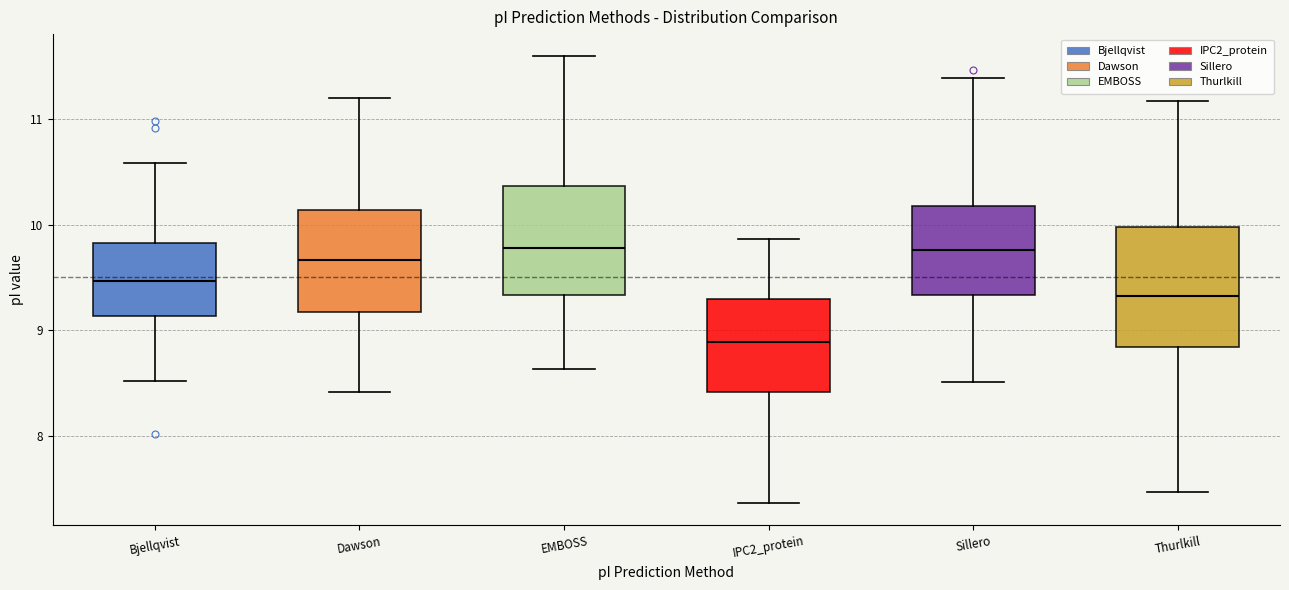

Comparing the boxes themselves (not the whiskers), which one is the tallest?

Thurlkill